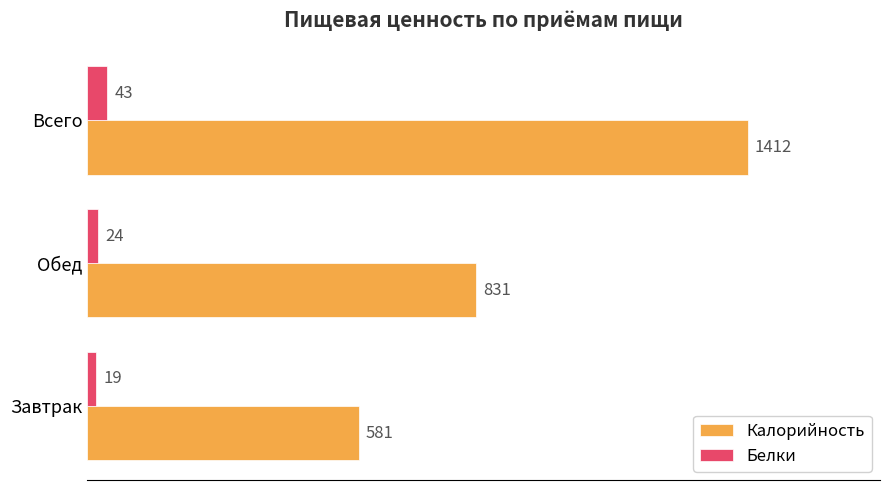

Which series has the largest total across all categories?

Калорийность